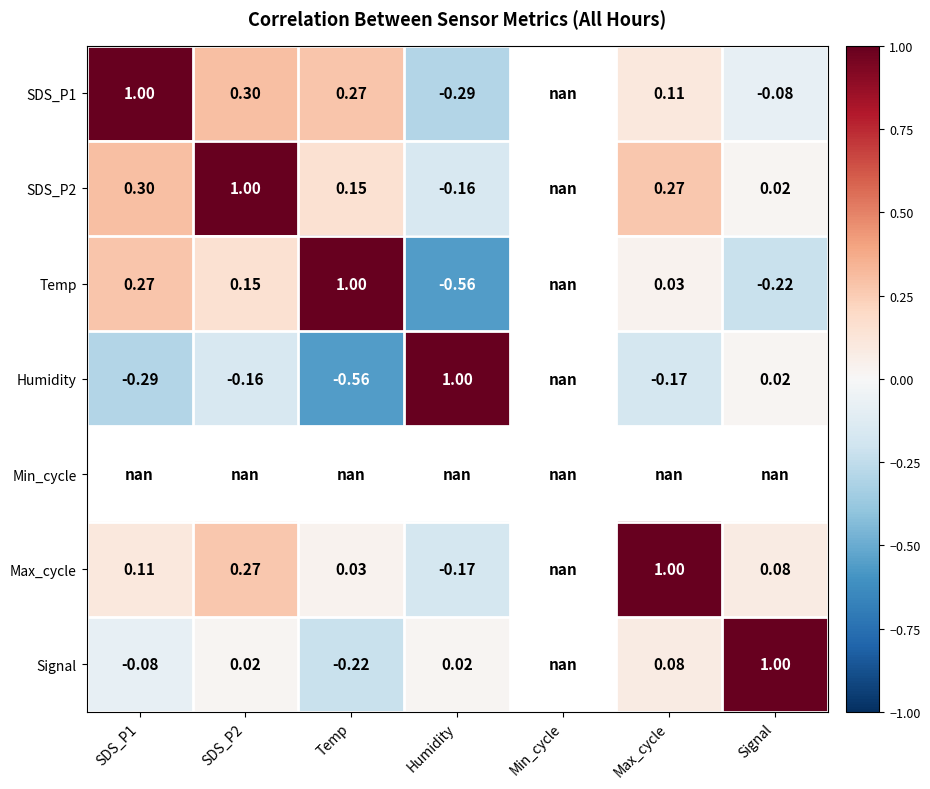

At how many categories does at least one series exceed 0?

6